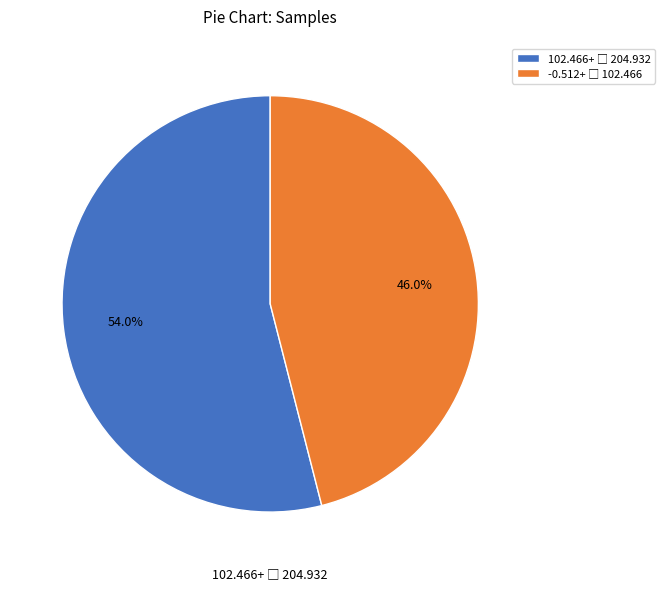

Count the number of slices in the pie.

2